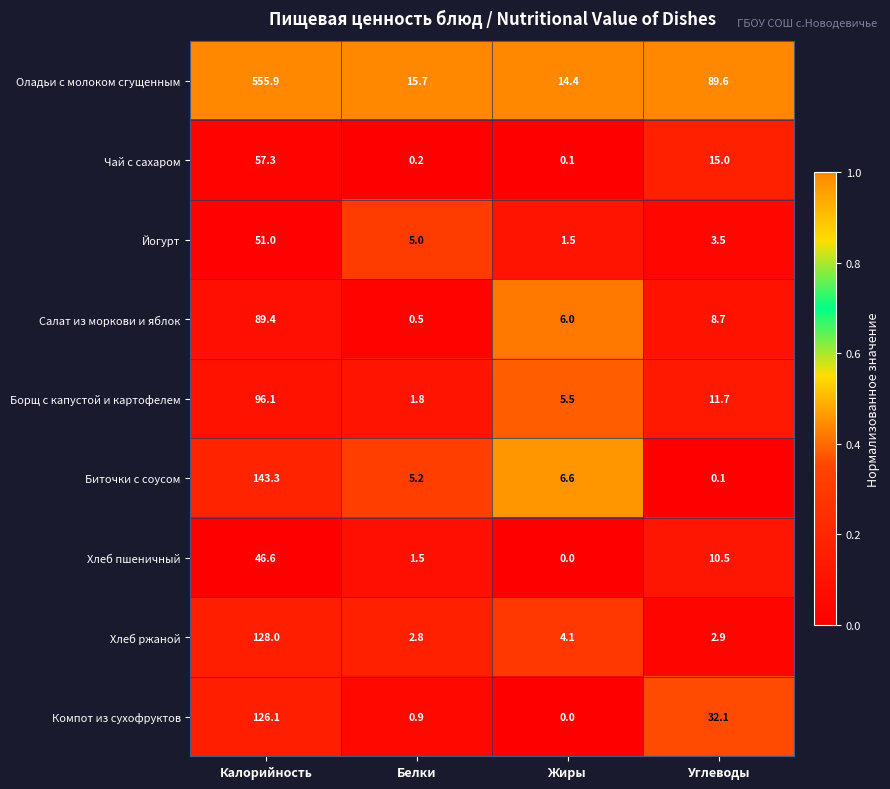

At how many categories does at least one series exceed 0?

4